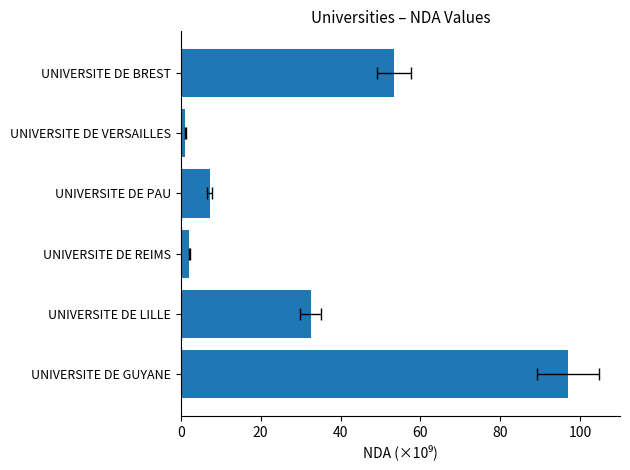

What is the difference between the values at 60 and 40?

5.1